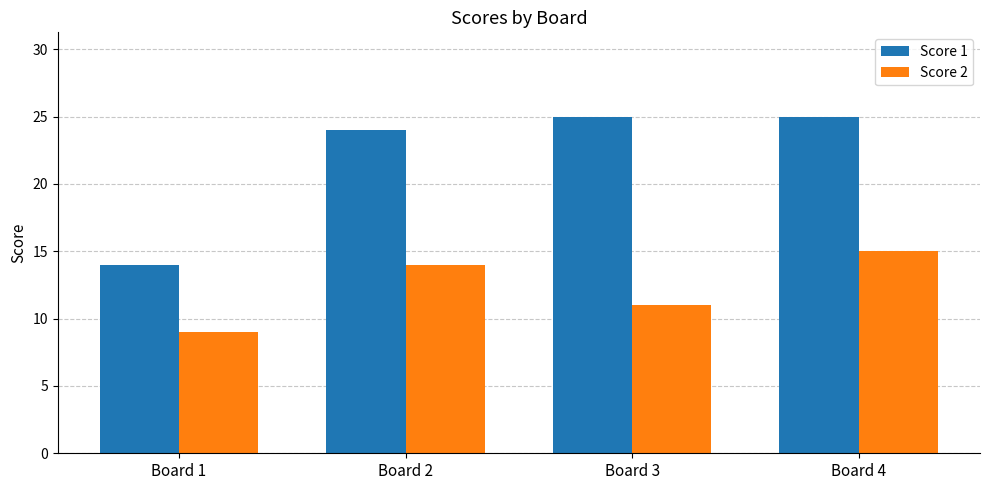

Reading left to right, what are all the values shown in this chart?

Score 1: Board 1=14	Board 2=24	Board 3=25	Board 4=25
Score 2: Board 1=9	Board 2=14	Board 3=11	Board 4=15